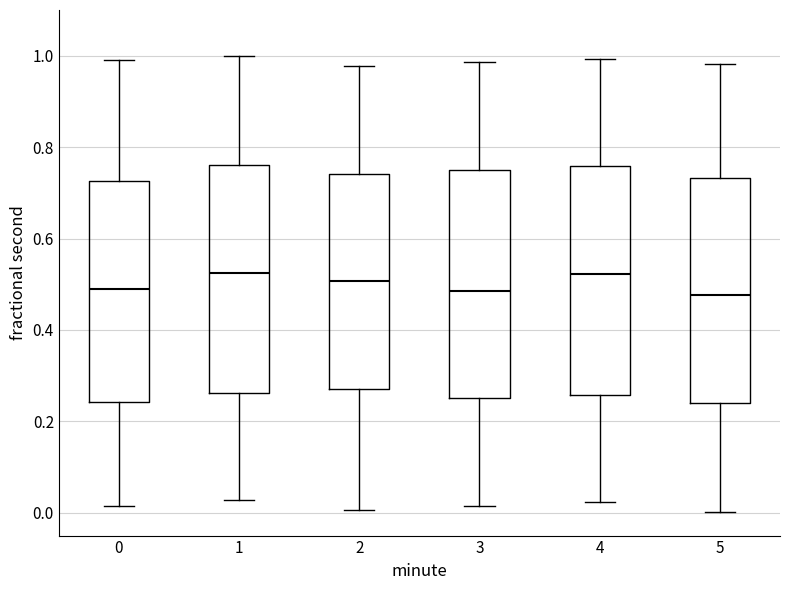

Where is the upper edge of the box at x = 1 on the y-axis? The values are not printed on the chart, so give them approximately, as read against the axis.

0.76